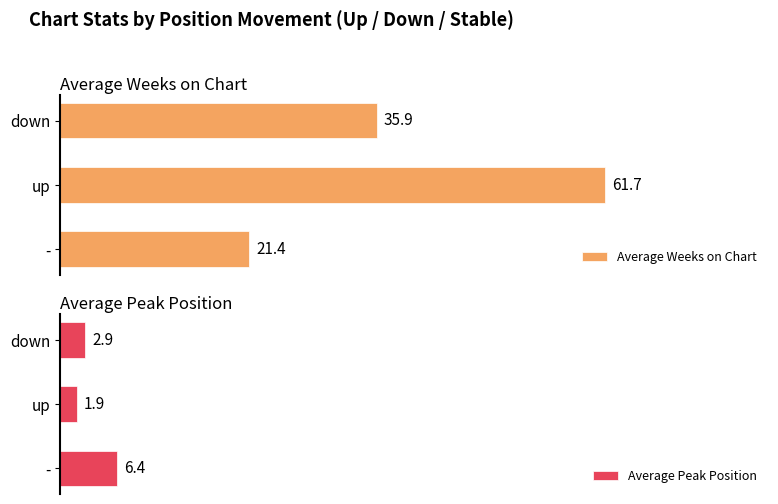

Where is Average Weeks on Chart nearest to the value 41?

down